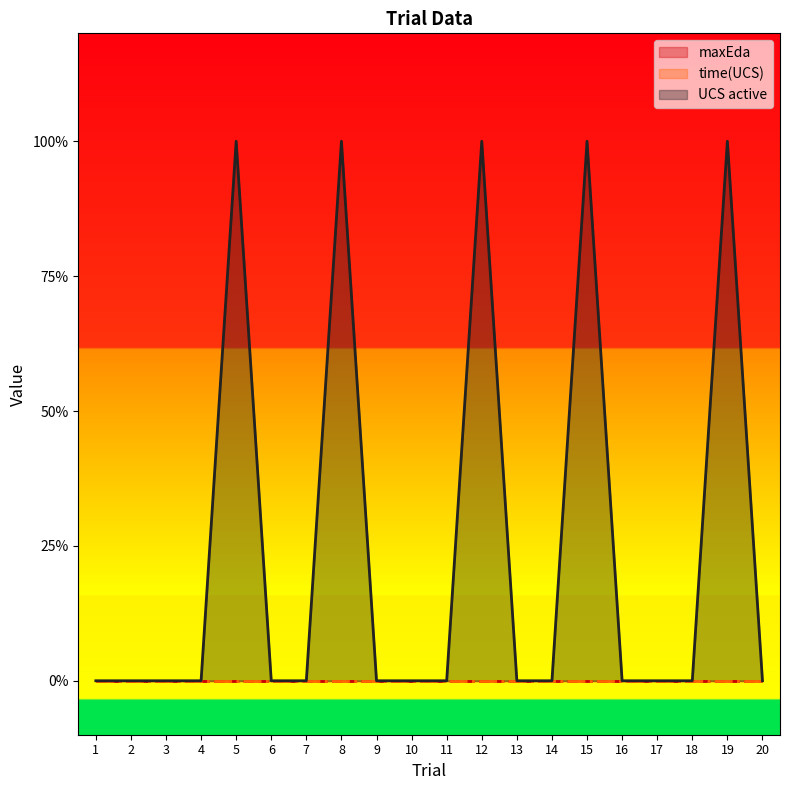

Reading left to right, list all the values displayed in this chart.

maxEda (line): 0	0	0	0	0	0	0	0	0	0	0	0	0	0	0	0	0	0	0	0
time(UCS) (line): 0	0	0	0	0	0	0	0	0	0	0	0	0	0	0	0	0	0	0	0
UCS active (line): 0	0	0	0	1	0	0	1	0	0	0	1	0	0	1	0	0	0	1	0